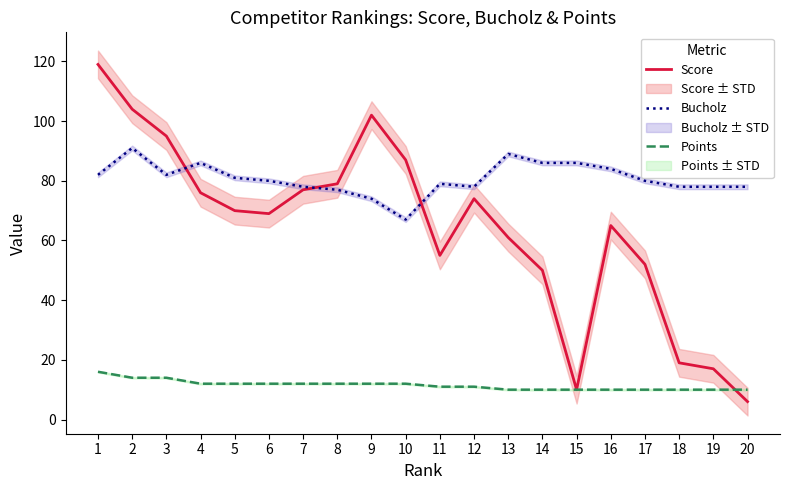

What is the maximum value for Score?

119